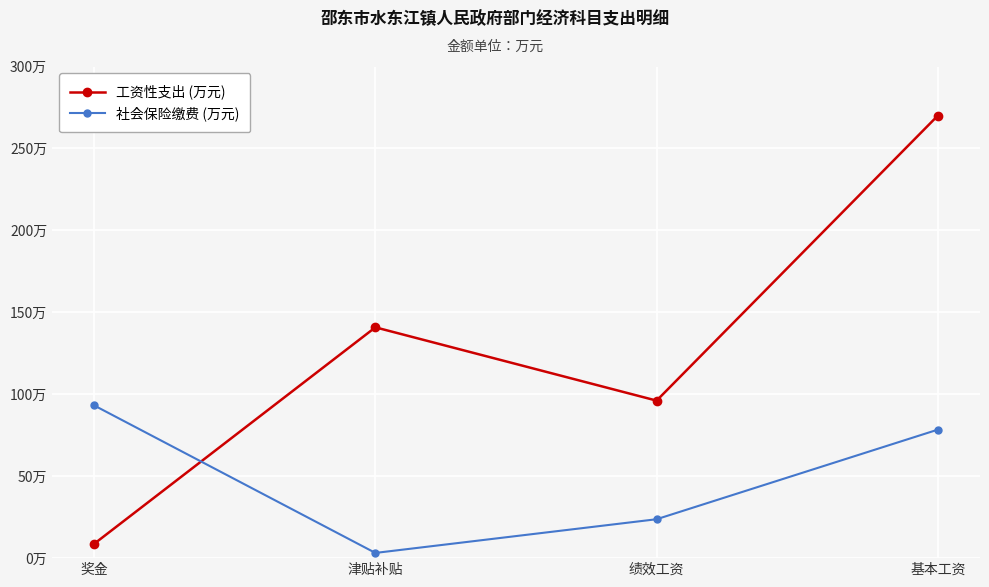

What are all the series names shown in the legend?

工资性支出 (万元), 社会保险缴费 (万元)